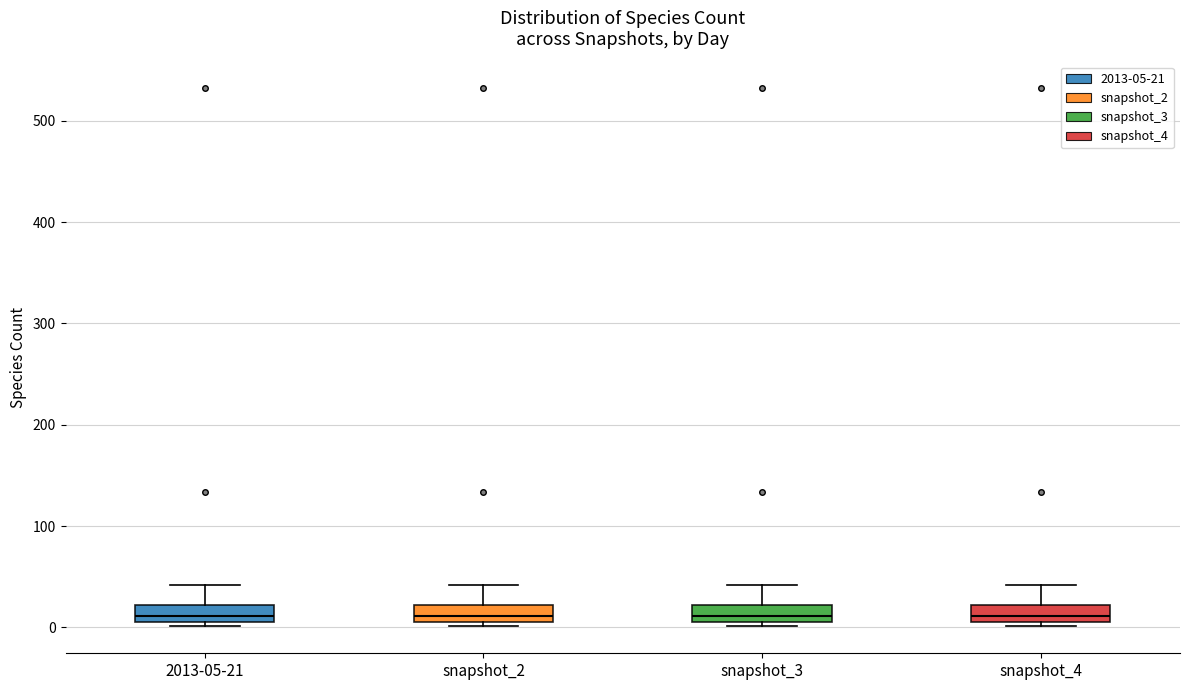

Where is the lower edge of the box for snapshot_3 on the y-axis? The values are not printed on the chart, so give them approximately, as read against the axis.

10